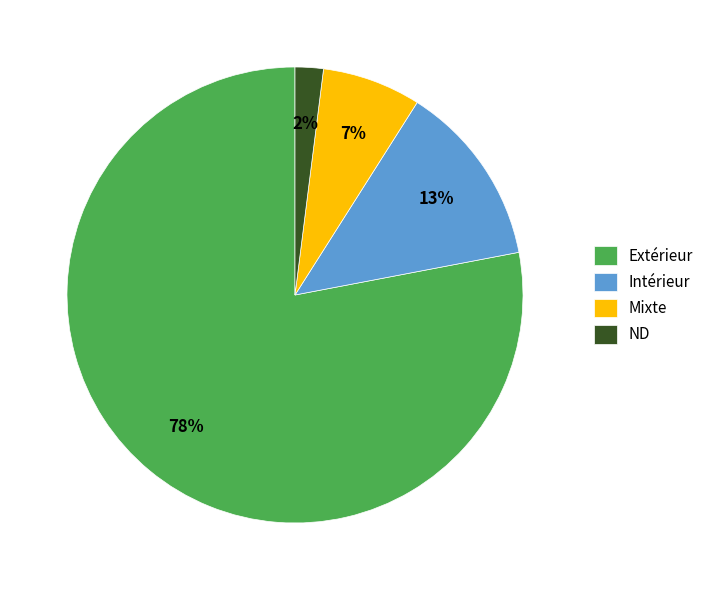

Which has a higher value, Intérieur or ND?

Intérieur